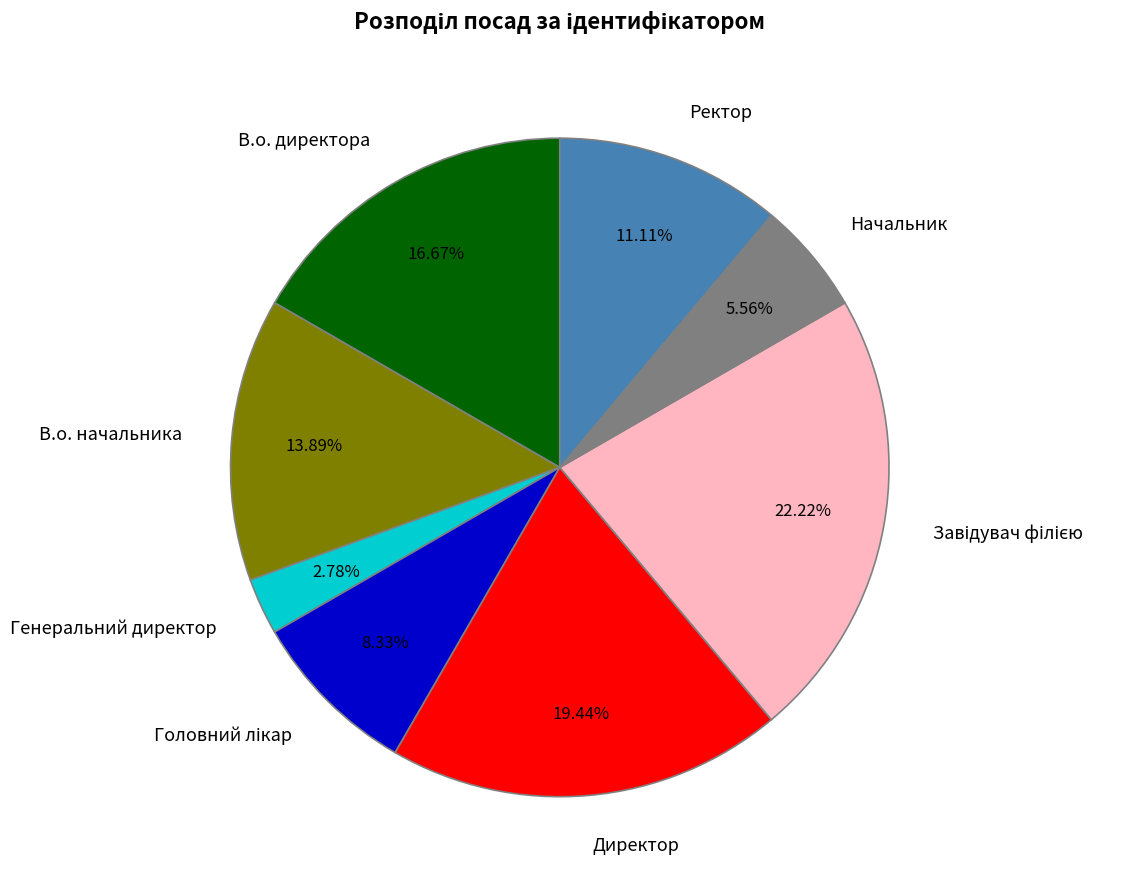

Which slice is the smallest?

Генеральний директор